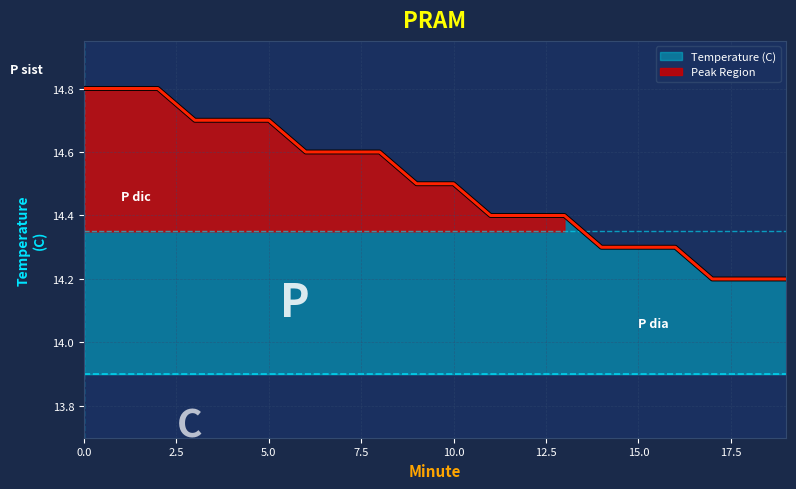

What is the maximum value shown in the chart?

14.8